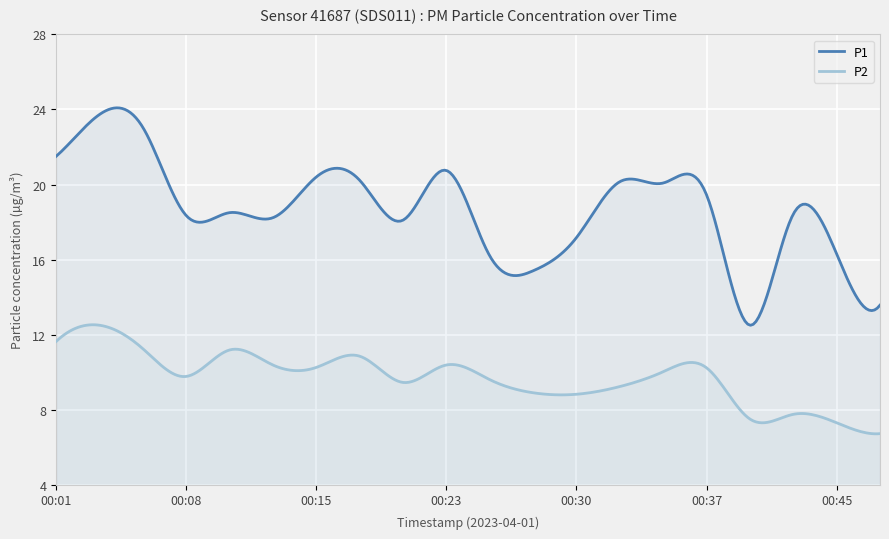

True or false: P1 has more than 0 points higher than both neighbors.

True